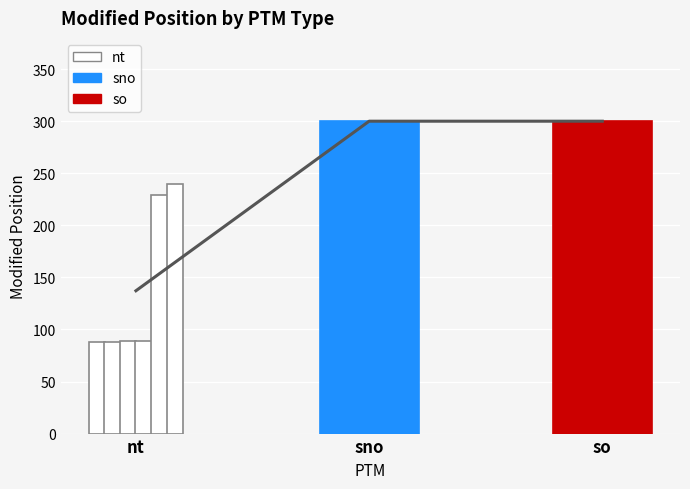

What is the difference between the maximum and minimum values?

212